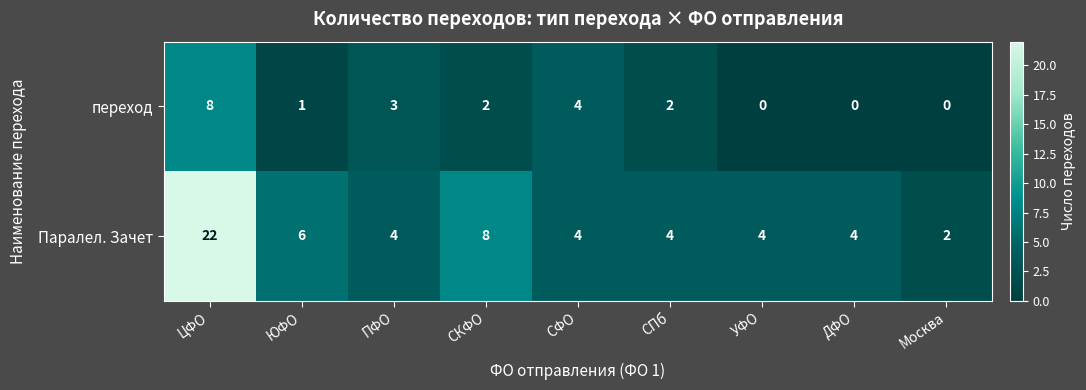

True or false: Паралел. Зачет has a value of 5 at СПб.

False